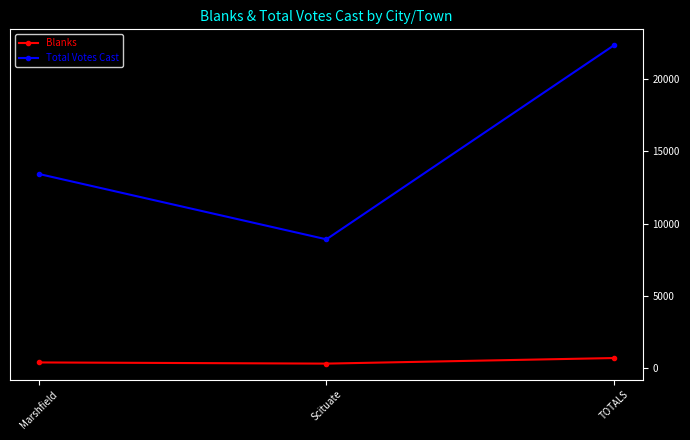

What is the label of the 2nd point from the left?

Scituate